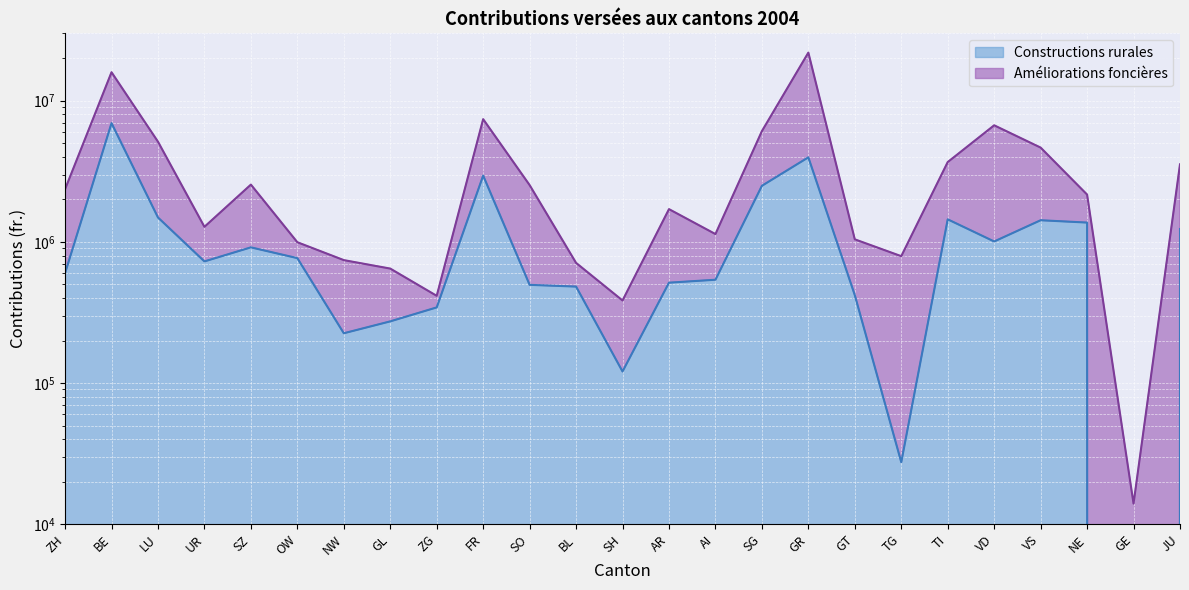

At how many categories does at least one series exceed 5638172?

5